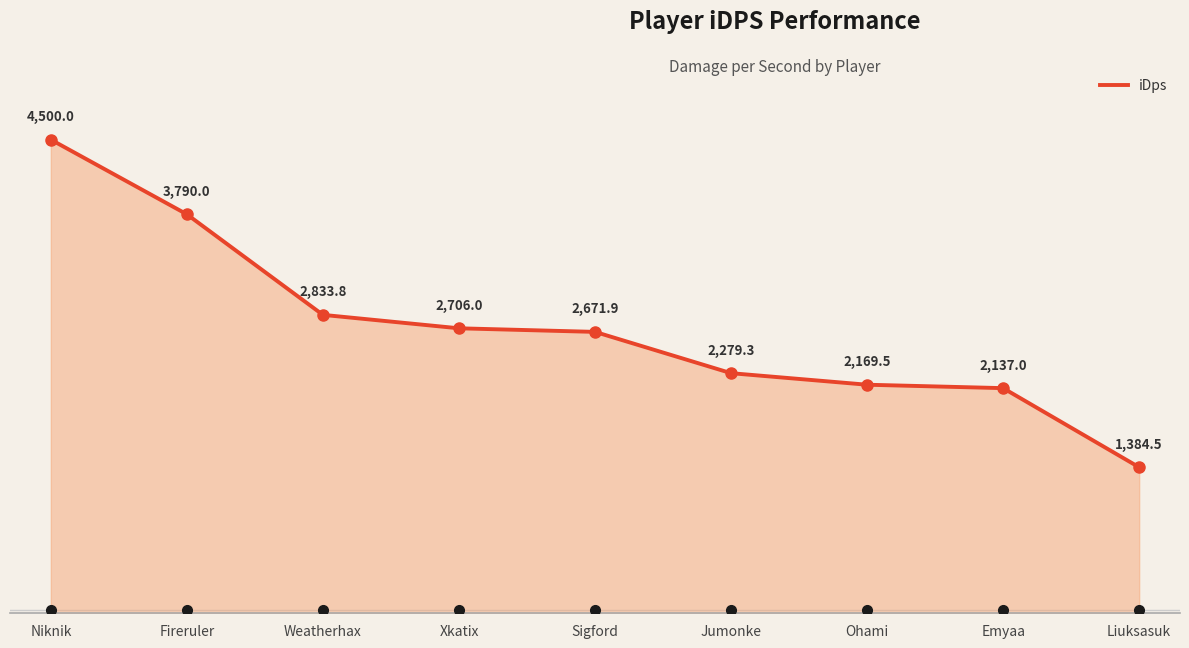

Which has a higher value, Ohami or Xkatix?

Xkatix